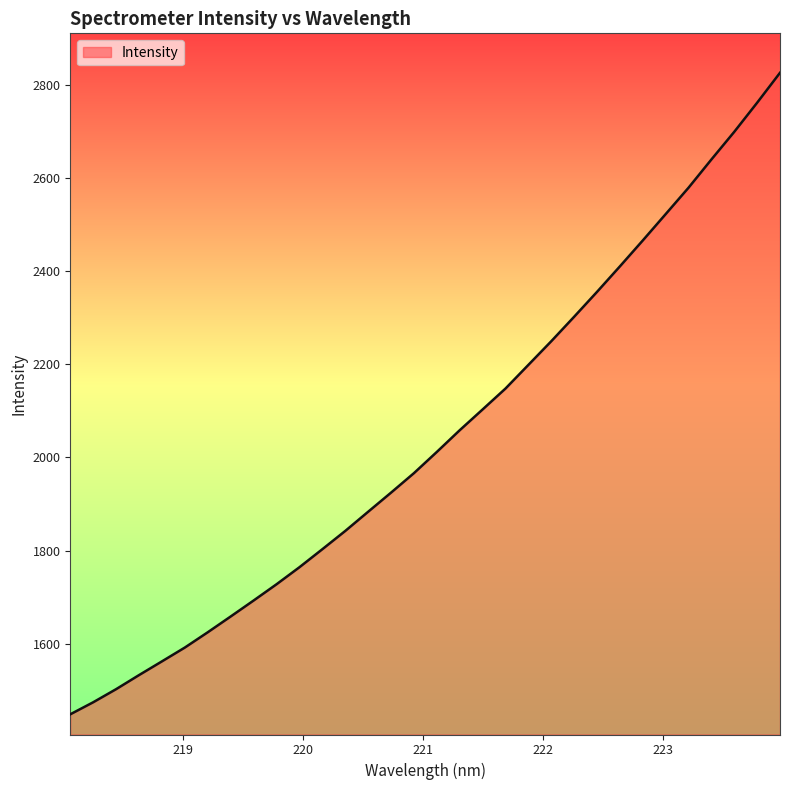

Count the number of categories in the chart.

32